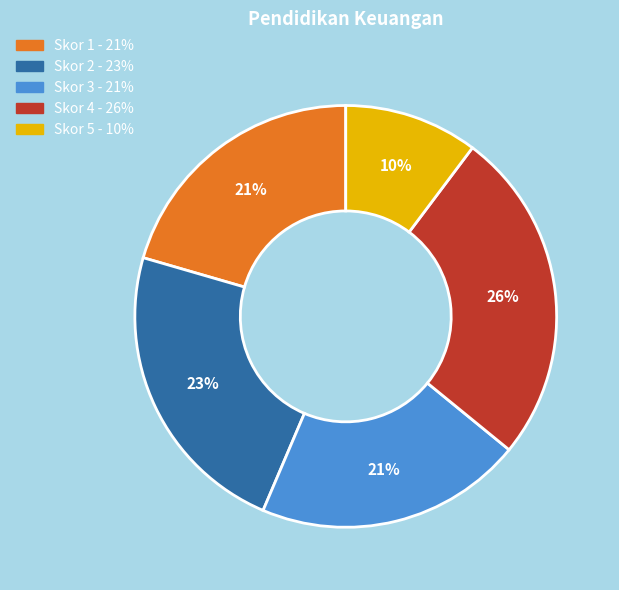

Is there any slice that represents more than half of the pie?

No